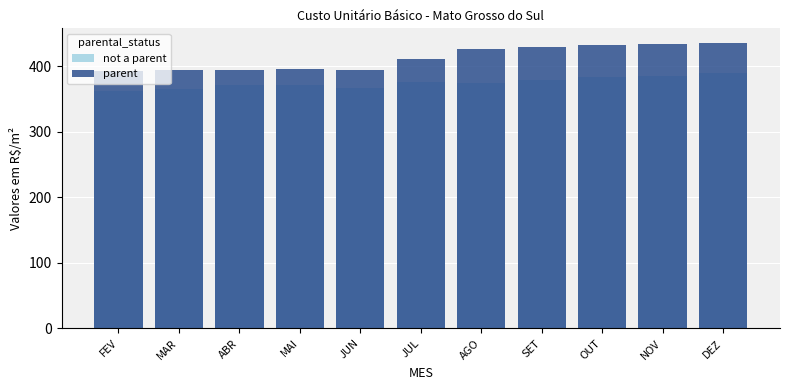

List the series in order of their overall mean, lowest first.

not a parent, parent